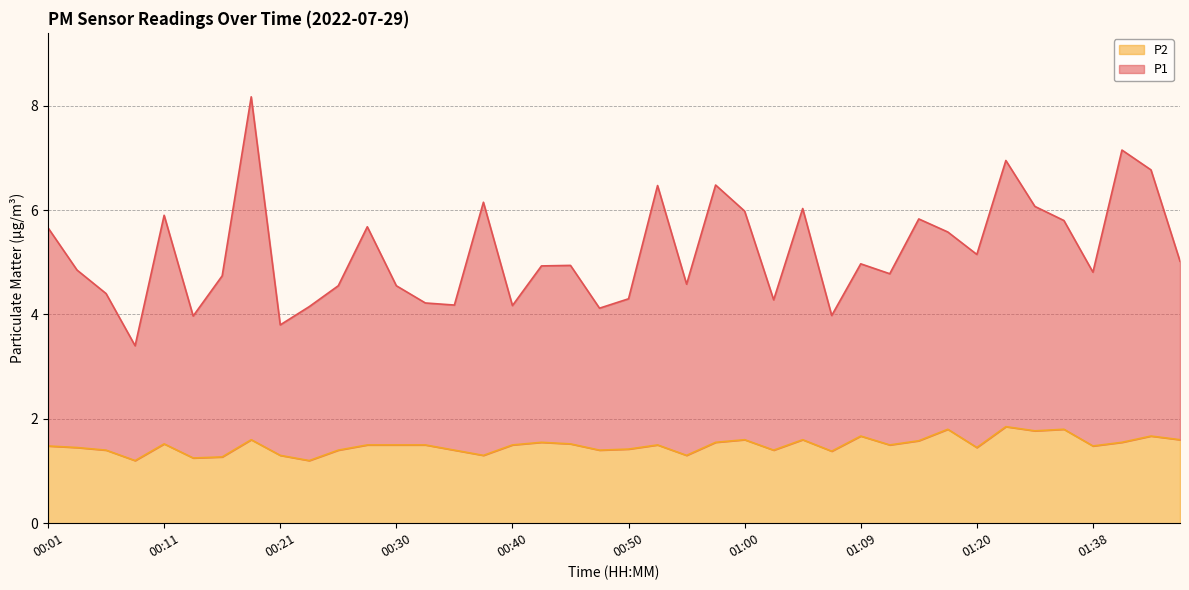

Where is P1 nearest to the value 5?

01:46